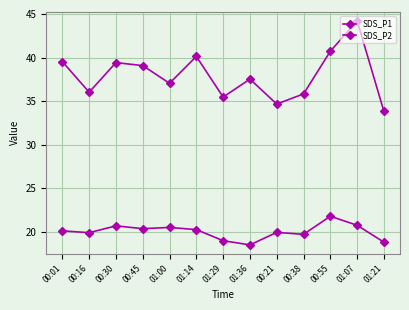

Rank the categories by SDS_P1 value from lowest to highest.

01:21, 00:21, 01:29, 00:38, 00:16, 01:00, 01:36, 00:45, 00:30, 00:01, 01:14, 00:55, 01:07